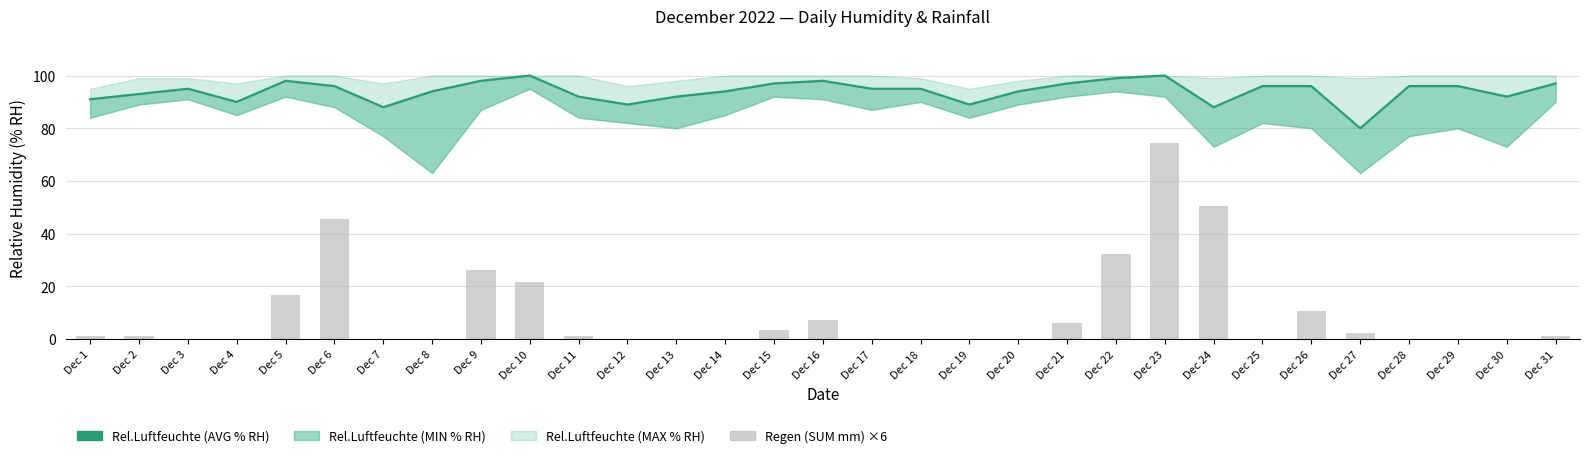

How many values in Regen (SUM mm) ×6 are above zero?

16